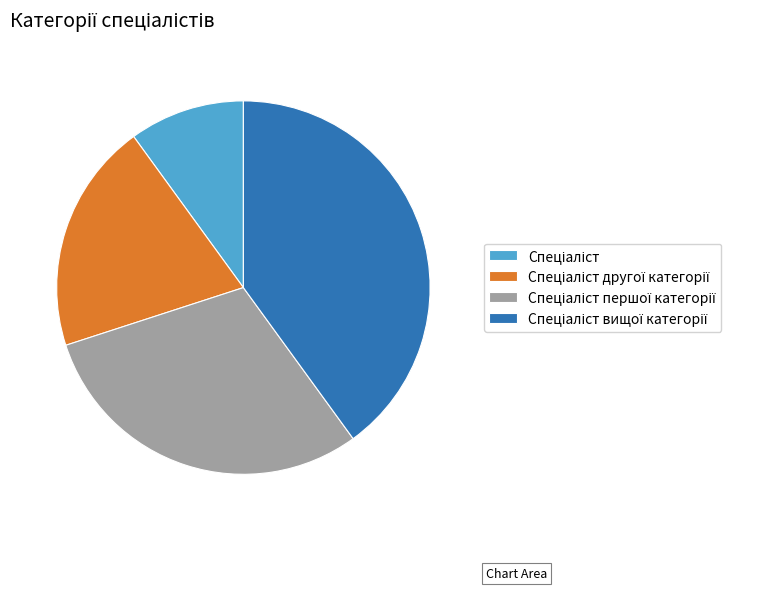

Is there any slice that represents more than half of the pie?

No